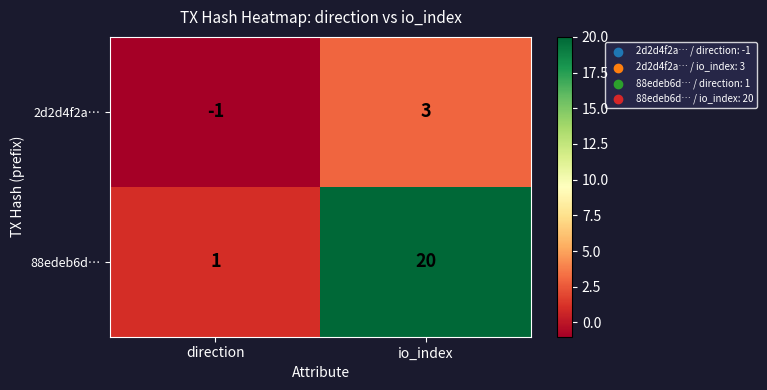

Which series has the largest range (max minus min)?

88edeb6d…